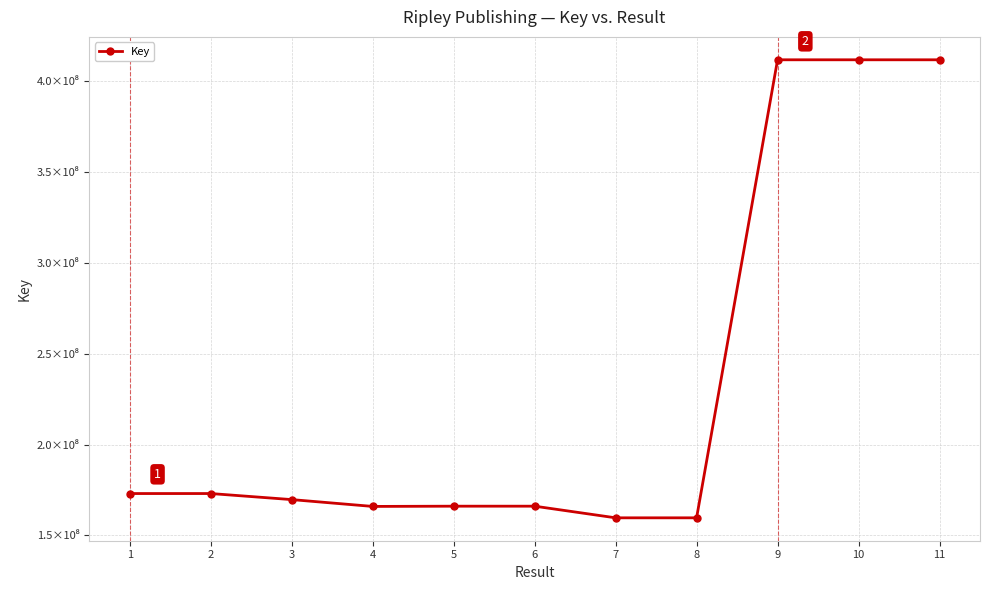

Does the chart have visible grid lines?

Yes